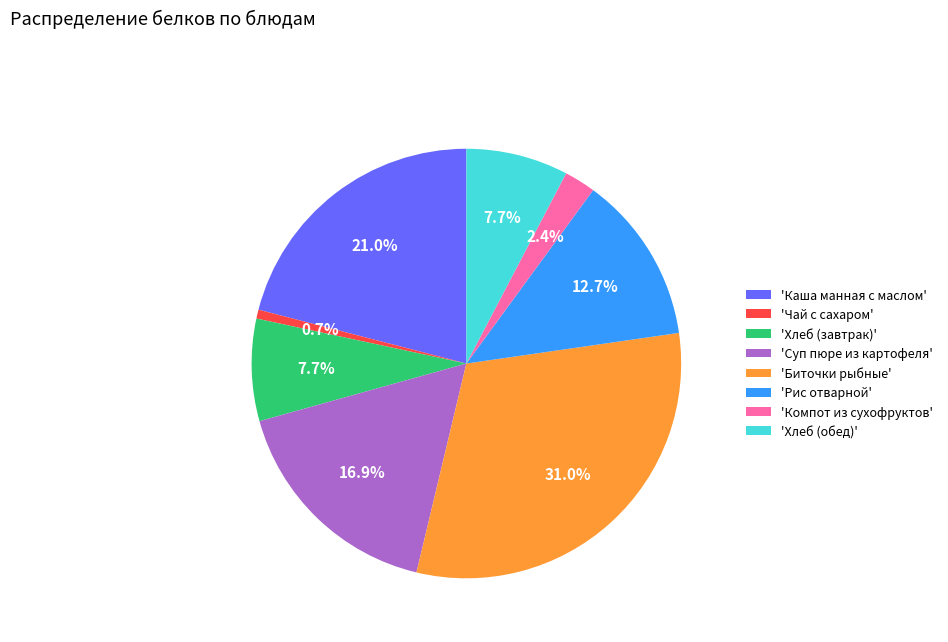

Is there a majority slice in this chart?

No